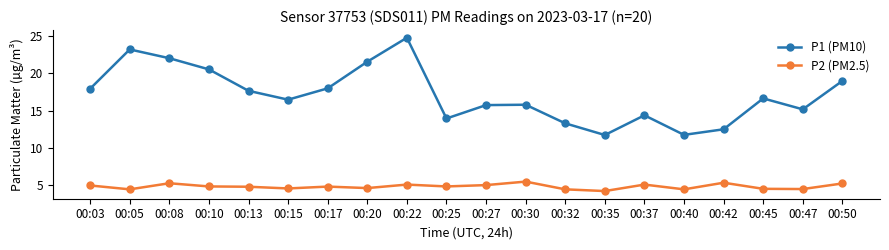

What is the maximum value shown in the chart?

24.8